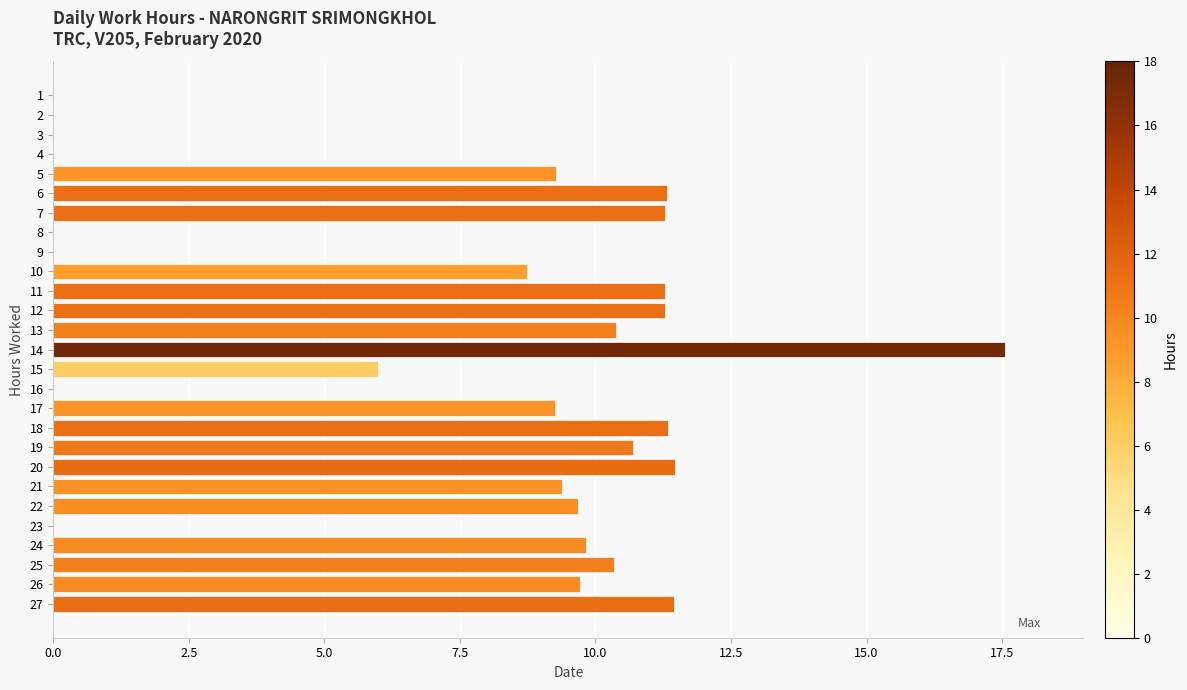

The chart shows a value of 4.5 at 20. True or false?

False